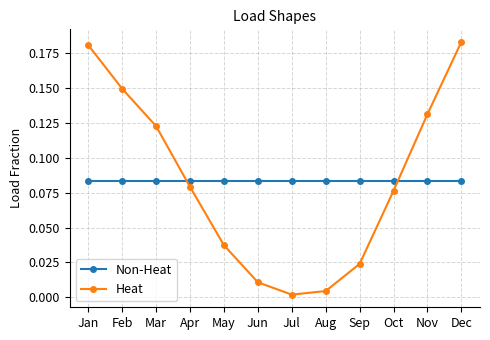

Which series changed the most between Mar and Oct?

Heat